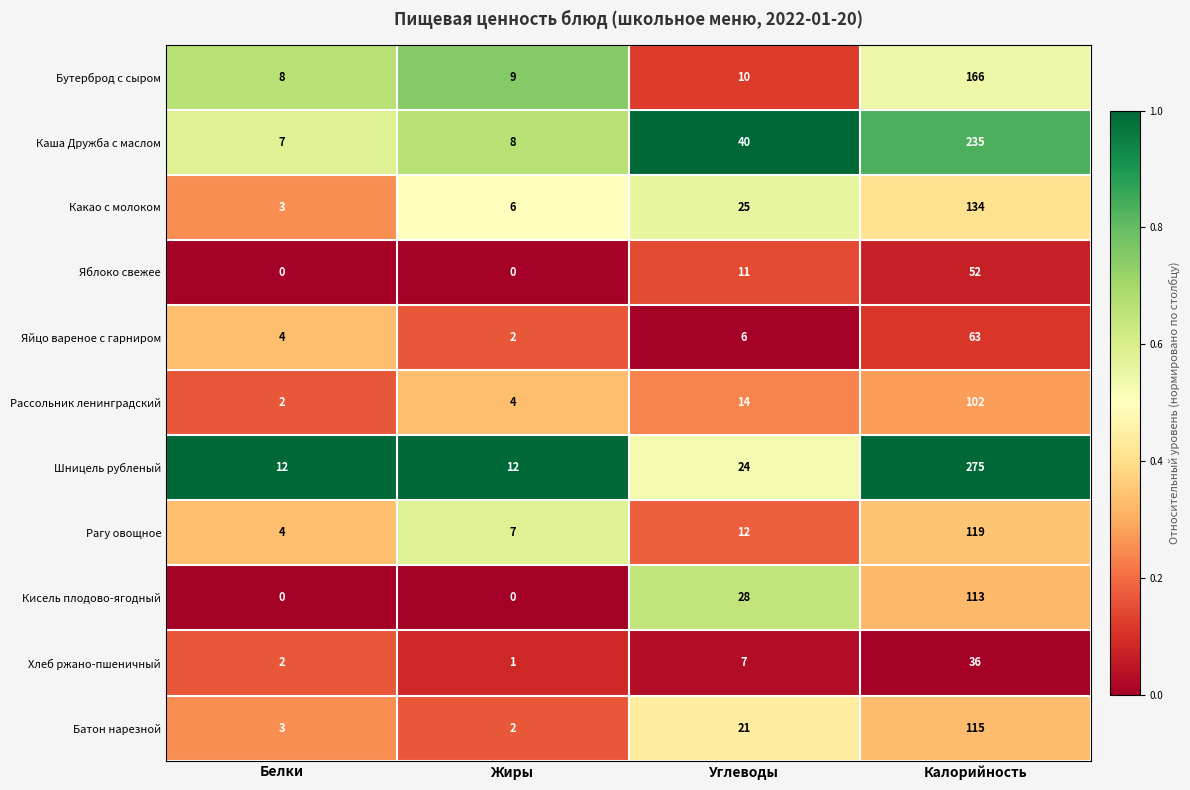

At which label is Рагу овощное closest to 61?

Углеводы